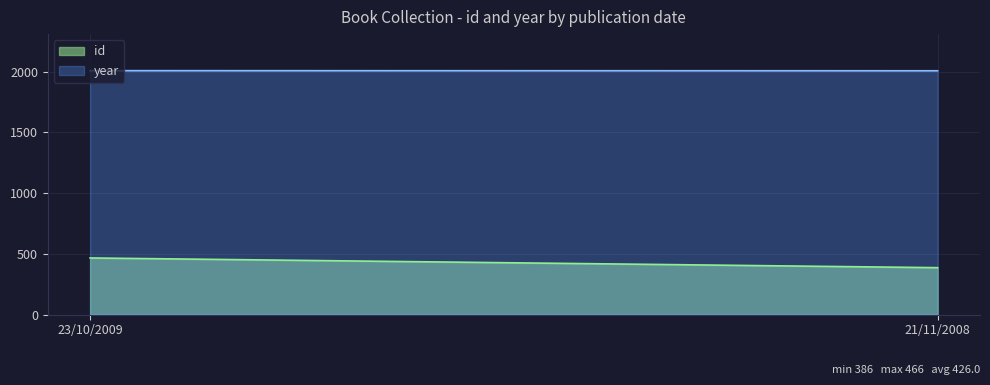

What is the sum of the year values at 23/10/2009 and 21/11/2008?

4017